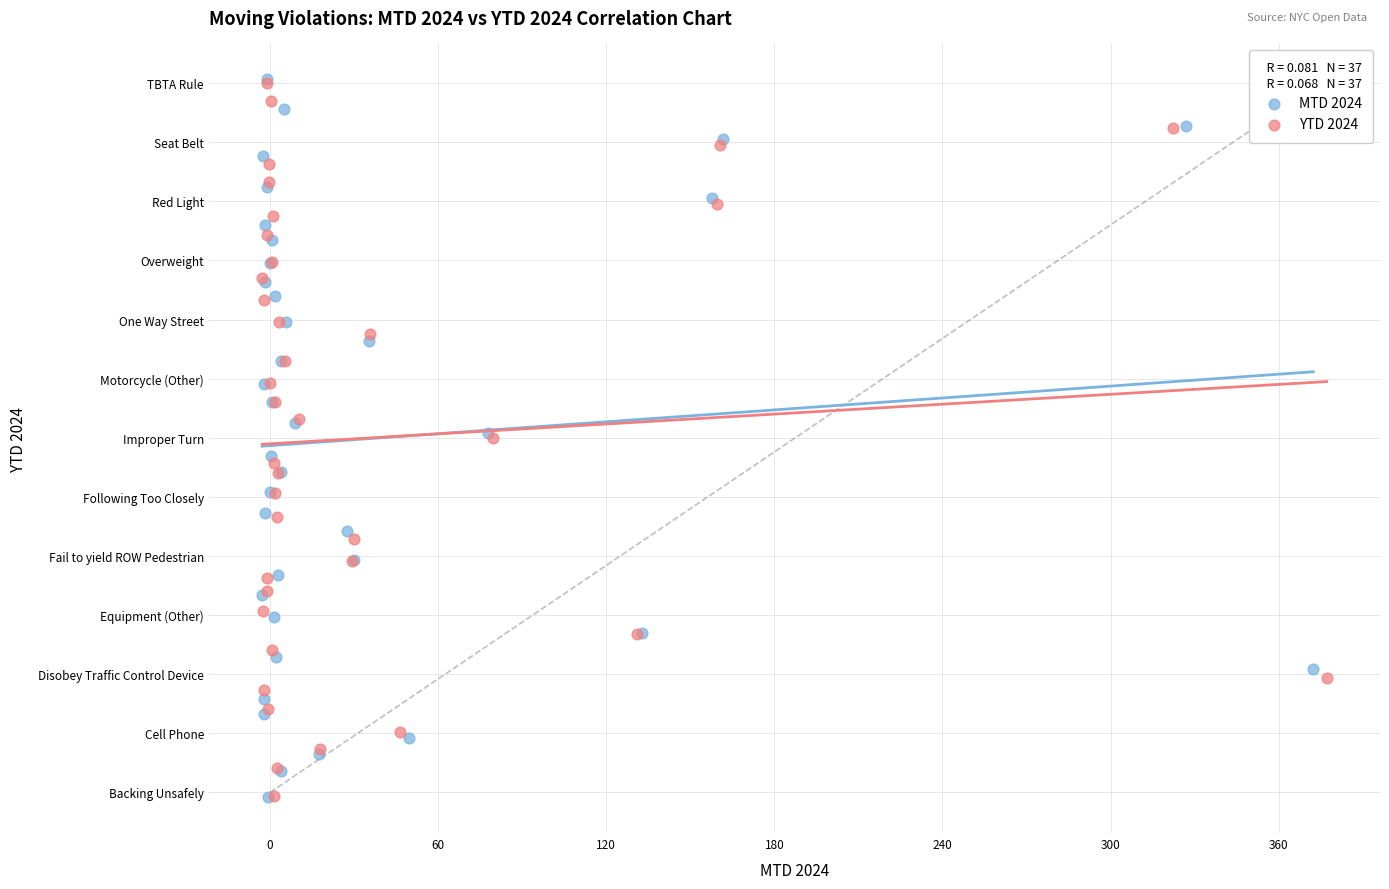

What are all the series names shown in the legend?

MTD 2024, YTD 2024